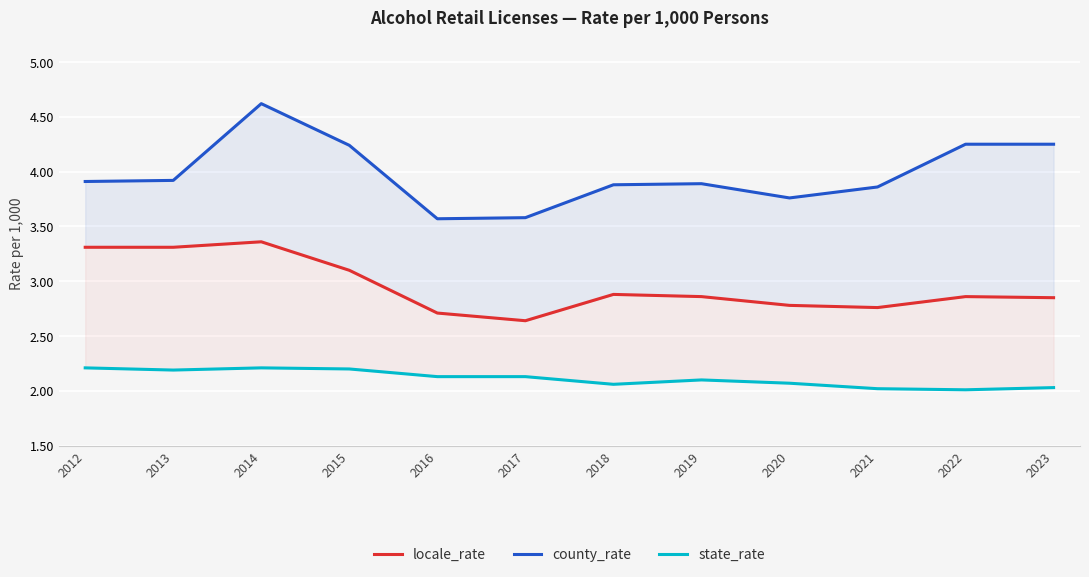

What are all the series names shown in the legend?

locale_rate, county_rate, state_rate